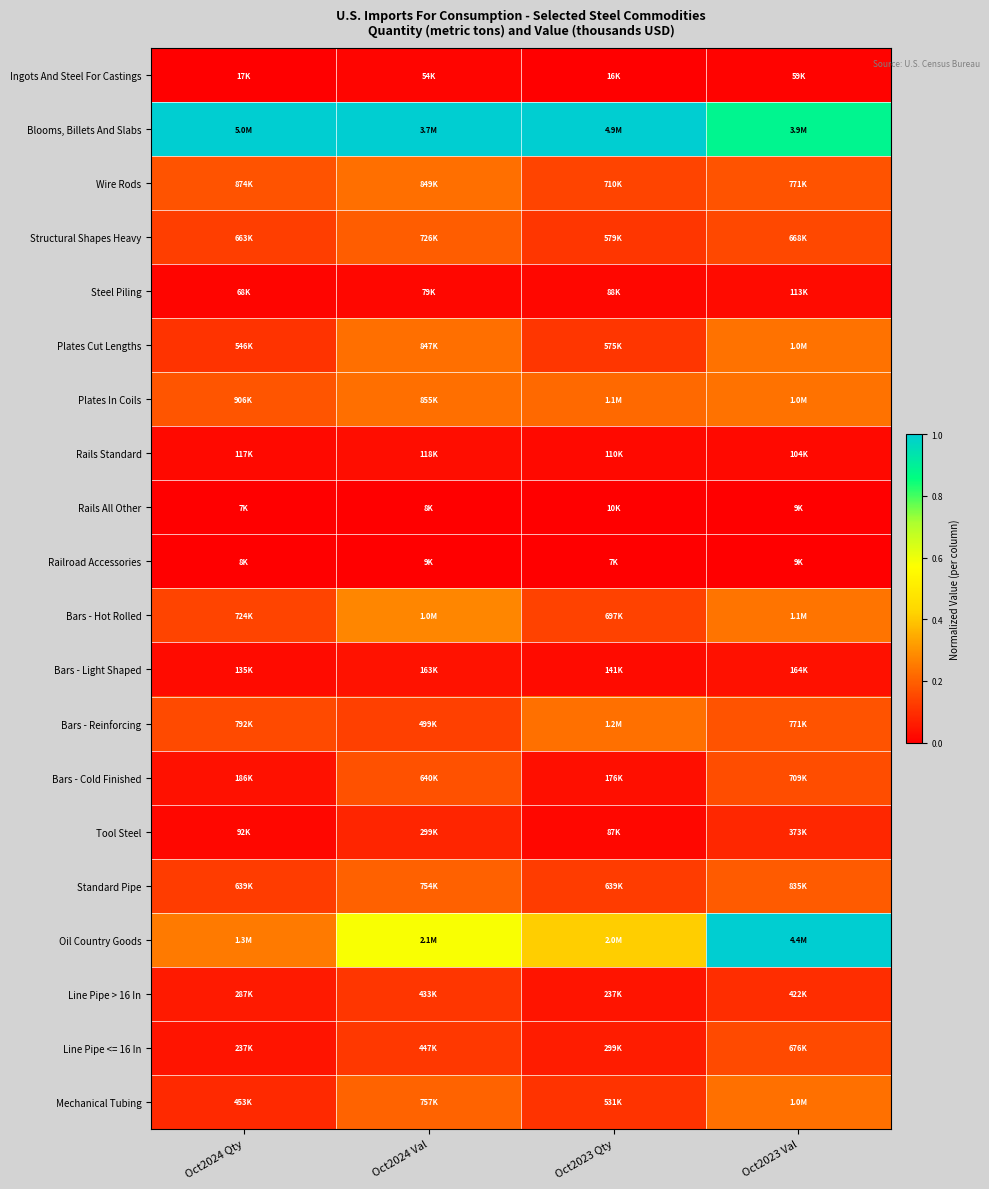

Reading right to left, what are all the values shown in this chart?

Ingots And Steel For Castings: Oct2023 Val=0.0	Oct2023 Qty=0.0	Oct2024 Val=0.0	Oct2024 Qty=0.0
Blooms, Billets And Slabs: Oct2023 Val=0.9	Oct2023 Qty=1.0	Oct2024 Val=1.0	Oct2024 Qty=1.0
Wire Rods: Oct2023 Val=0.2	Oct2023 Qty=0.1	Oct2024 Val=0.2	Oct2024 Qty=0.2
Structural Shapes Heavy: Oct2023 Val=0.2	Oct2023 Qty=0.1	Oct2024 Val=0.2	Oct2024 Qty=0.1
Steel Piling: Oct2023 Val=0.0	Oct2023 Qty=0.0	Oct2024 Val=0.0	Oct2024 Qty=0.0
Plates Cut Lengths: Oct2023 Val=0.2	Oct2023 Qty=0.1	Oct2024 Val=0.2	Oct2024 Qty=0.1
Plates In Coils: Oct2023 Val=0.2	Oct2023 Qty=0.2	Oct2024 Val=0.2	Oct2024 Qty=0.2
Rails Standard: Oct2023 Val=0.0	Oct2023 Qty=0.0	Oct2024 Val=0.0	Oct2024 Qty=0.0
Rails All Other: Oct2023 Val=0.0	Oct2023 Qty=0.0	Oct2024 Val=0.0	Oct2024 Qty=0.0
Railroad Accessories: Oct2023 Val=0.0	Oct2023 Qty=0.0	Oct2024 Val=0.0	Oct2024 Qty=0.0
Bars - Hot Rolled: Oct2023 Val=0.2	Oct2023 Qty=0.1	Oct2024 Val=0.3	Oct2024 Qty=0.1
Bars - Light Shaped: Oct2023 Val=0.0	Oct2023 Qty=0.0	Oct2024 Val=0.0	Oct2024 Qty=0.0
Bars - Reinforcing: Oct2023 Val=0.2	Oct2023 Qty=0.2	Oct2024 Val=0.1	Oct2024 Qty=0.2
Bars - Cold Finished: Oct2023 Val=0.2	Oct2023 Qty=0.0	Oct2024 Val=0.2	Oct2024 Qty=0.0
Tool Steel: Oct2023 Val=0.1	Oct2023 Qty=0.0	Oct2024 Val=0.1	Oct2024 Qty=0.0
Standard Pipe: Oct2023 Val=0.2	Oct2023 Qty=0.1	Oct2024 Val=0.2	Oct2024 Qty=0.1
Oil Country Goods: Oct2023 Val=1.0	Oct2023 Qty=0.4	Oct2024 Val=0.6	Oct2024 Qty=0.3
Line Pipe > 16 In: Oct2023 Val=0.1	Oct2023 Qty=0.0	Oct2024 Val=0.1	Oct2024 Qty=0.1
Line Pipe <= 16 In: Oct2023 Val=0.2	Oct2023 Qty=0.1	Oct2024 Val=0.1	Oct2024 Qty=0.0
Mechanical Tubing: Oct2023 Val=0.2	Oct2023 Qty=0.1	Oct2024 Val=0.2	Oct2024 Qty=0.1